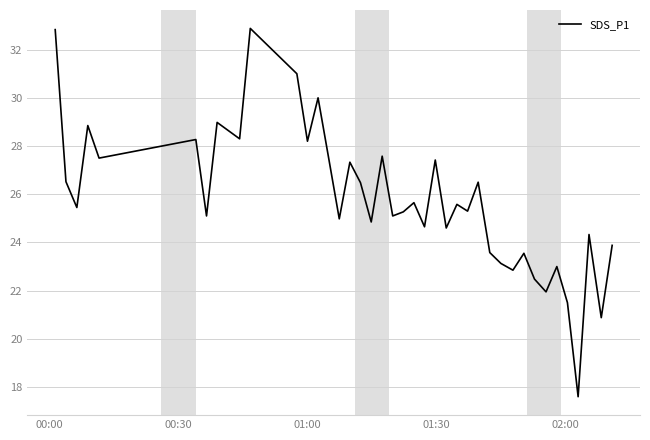

What is the difference between the maximum and minimum values?

15.3